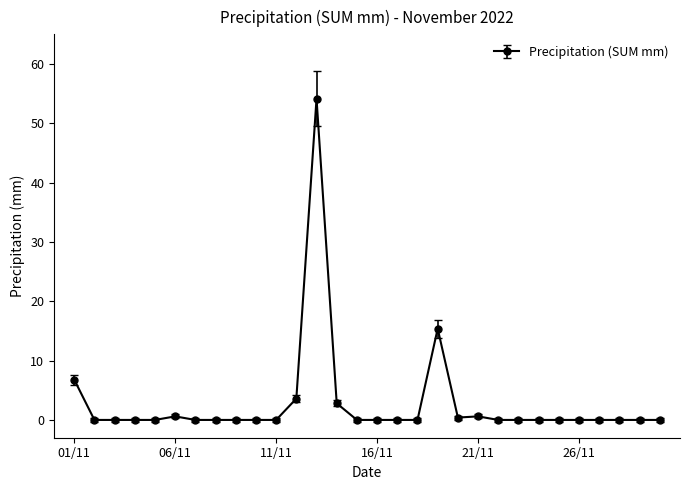

What is the average value?

2.8